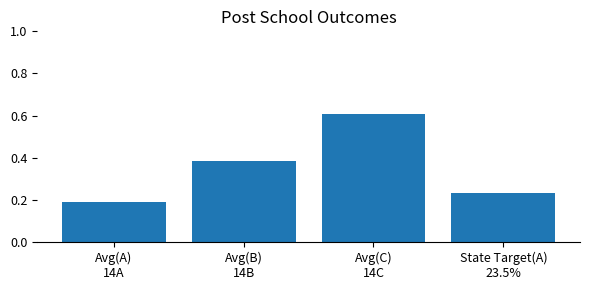

How many values are between 0 and 1?

4